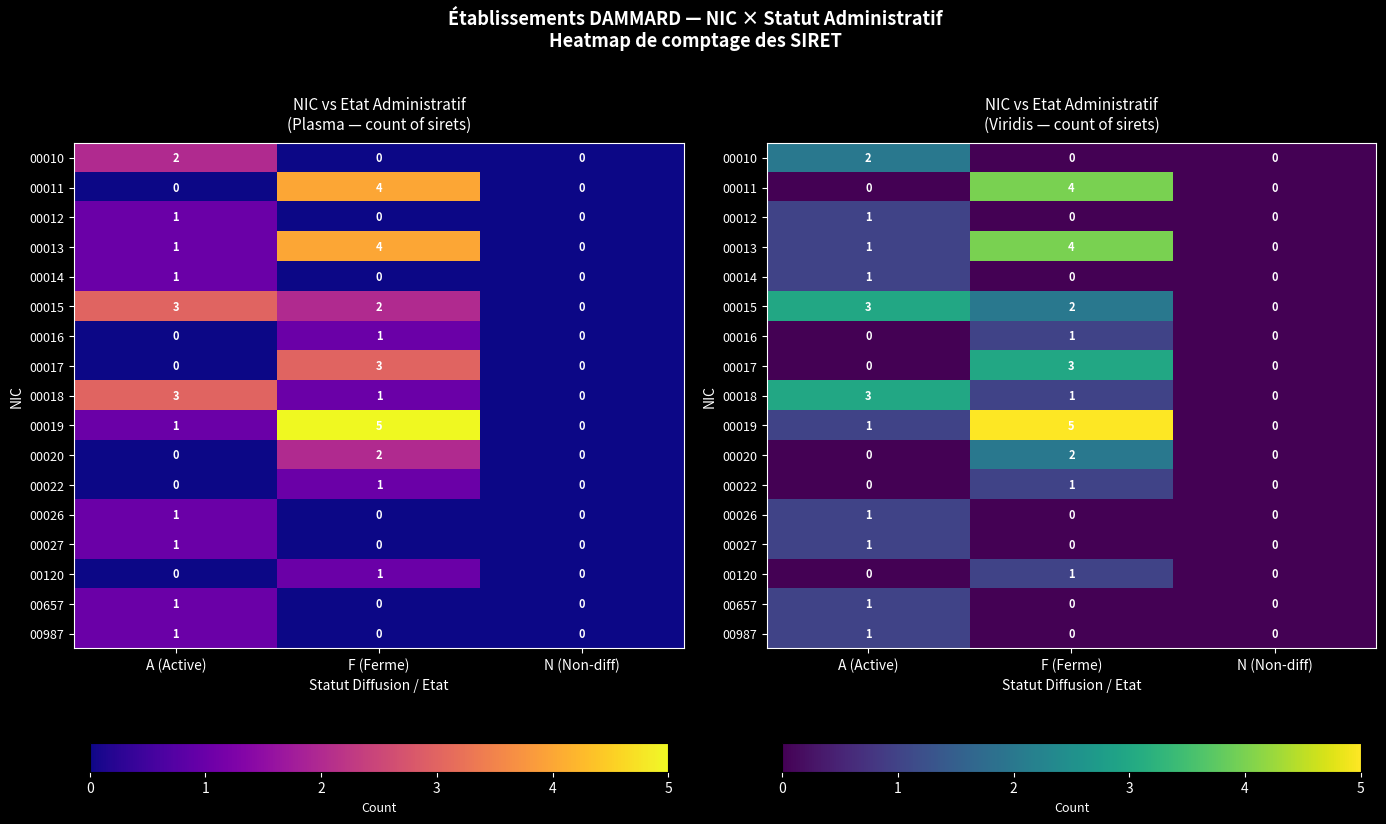

What is the average value of the 00018 series?

1